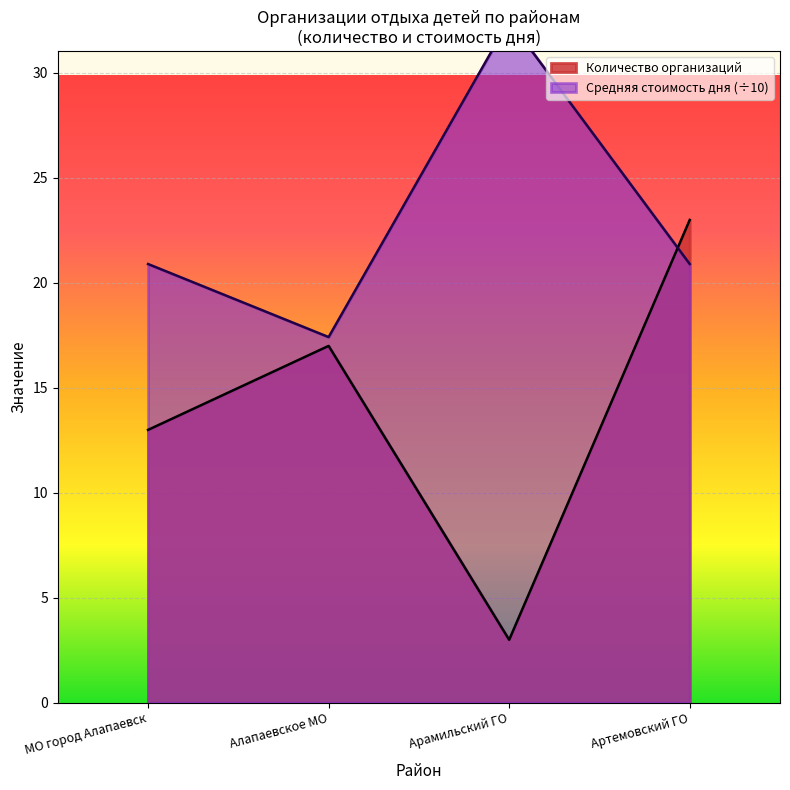

Approximately how many times larger is the value at Арамильский ГО compared to МО город Алапаевск?

0.2